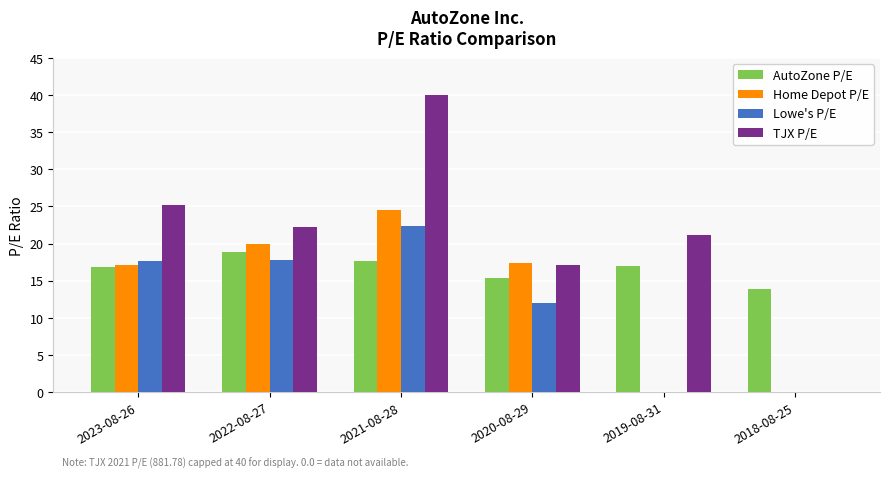

What is the total value across all series at 2020-08-29?

61.9